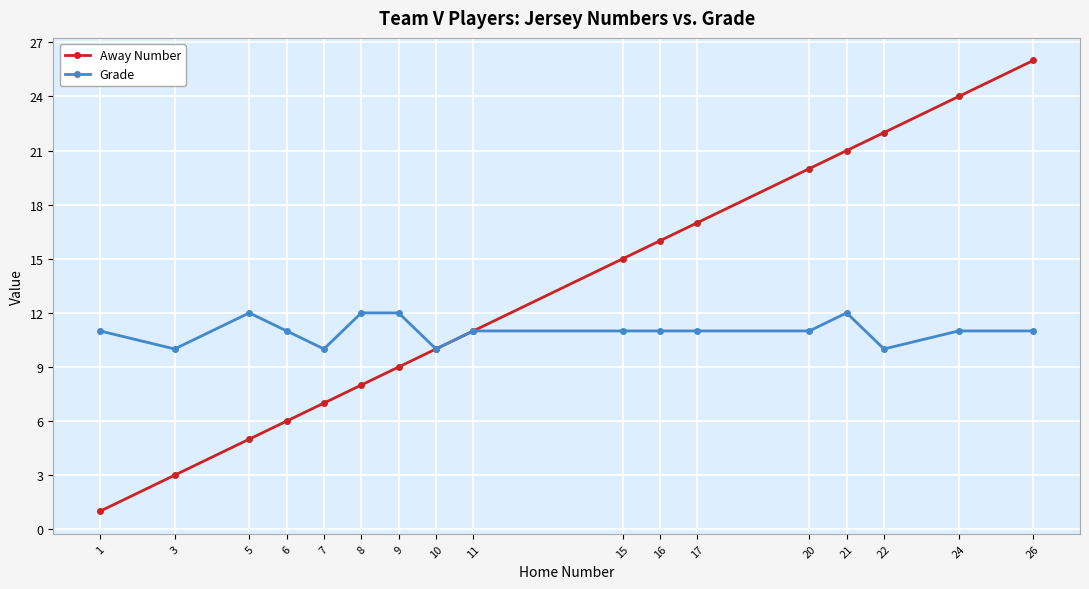

Count the number of data series in this chart.

2